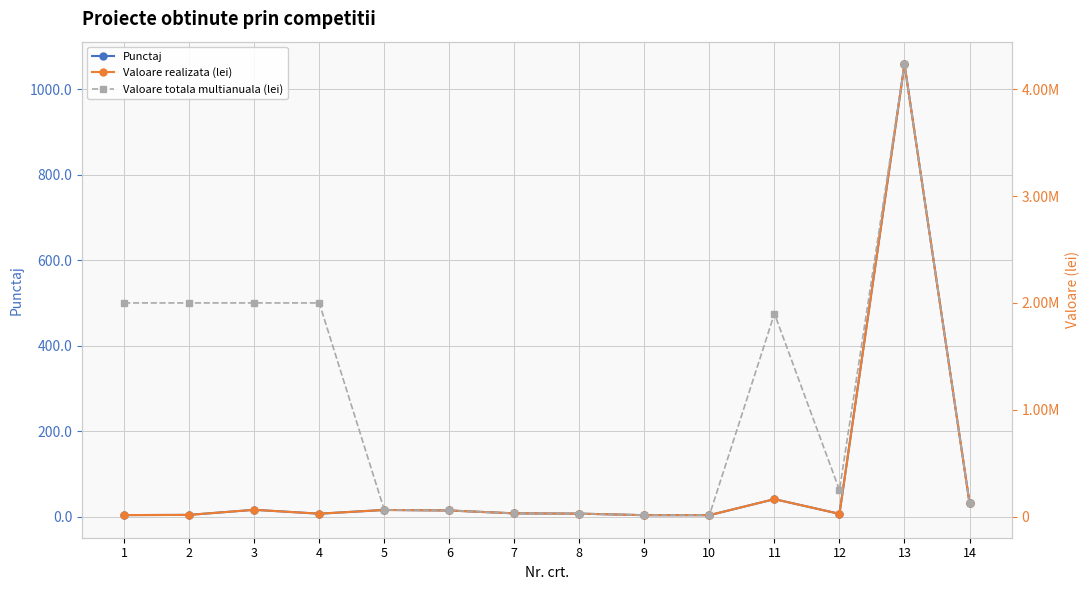

Reading left to right, list all the values displayed in this chart.

Punctaj: 1=3.9	2=4.4	3=16.3	4=7.2	5=15.9	6=14.7	7=8.0	8=7.3	9=3.8	10=3.8	11=41.2	12=6.8	13=1058.2	14=32.5
Valoare realizata (lei): 1=15642.0	2=17727.0	3=65197.0	4=28857.0	5=63800.0	6=58800.0	7=31900.0	8=29400.0	9=15000.0	10=15000.0	11=164891.0	12=27384.0	13=4232764.0	14=130000.0
Valoare totala multianuala (lei): 1=2000000.0	2=2000000.0	3=2000000.0	4=2000000.0	5=63800.0	6=58800.0	7=31900.0	8=29400.0	9=15000.0	10=15000.0	11=1900000.0	12=250000.0	13=4232764.0	14=130000.0